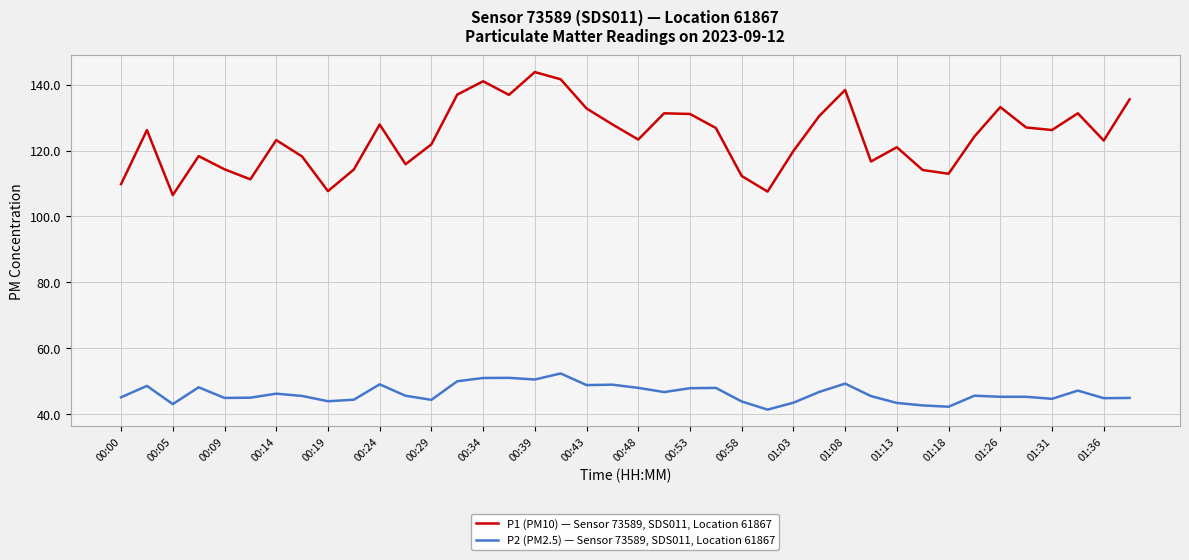

What is the maximum value for P1 (PM10) — Sensor 73589, SDS011, Location 61867?

143.8